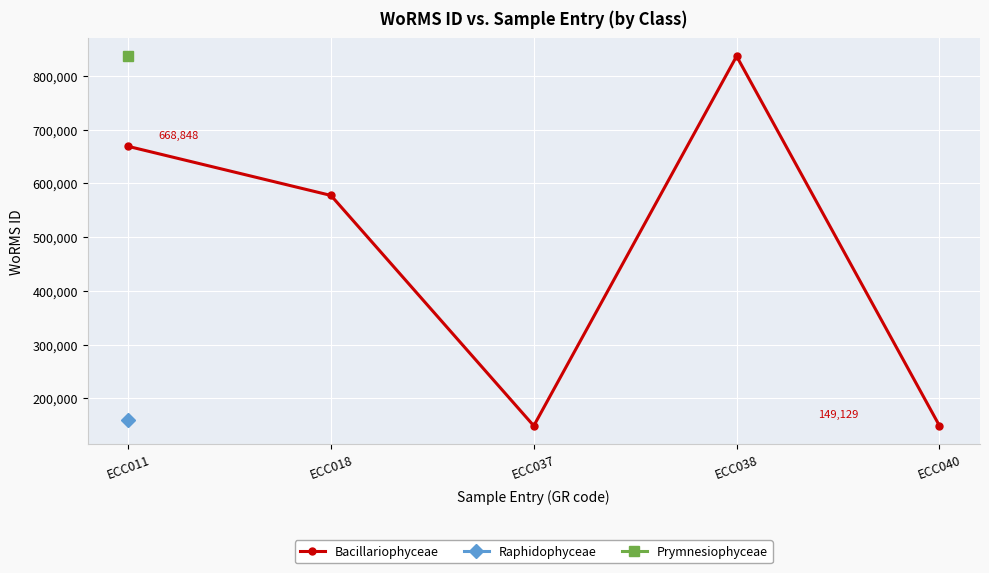

How many data points are less than 577521?

2